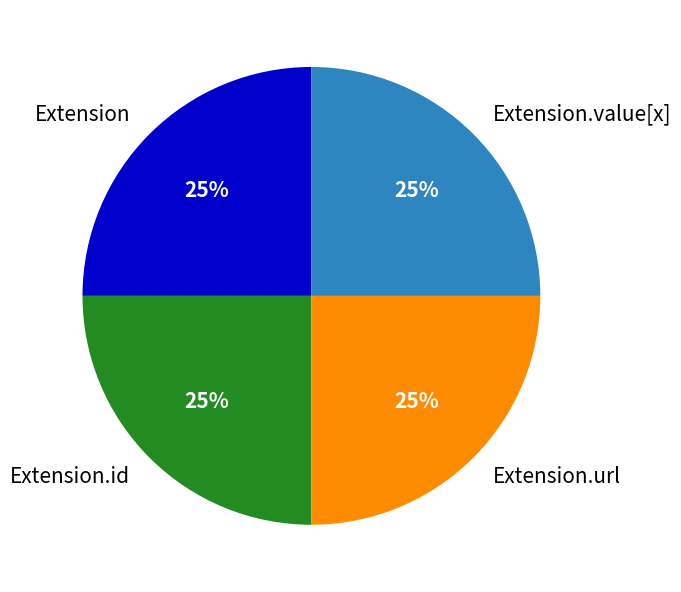

To the nearest percent, what is the average slice percentage?

25%